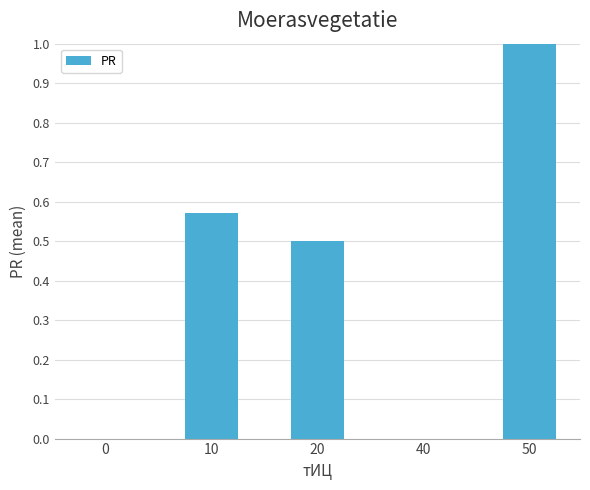

The chart shows a value of 0.7 at 40. True or false?

False